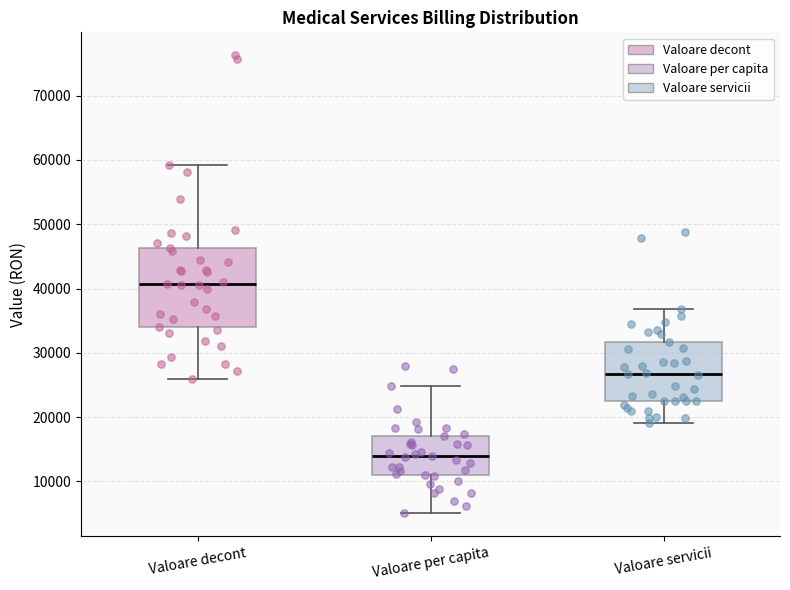

Which box has the highest median line?

Valoare decont